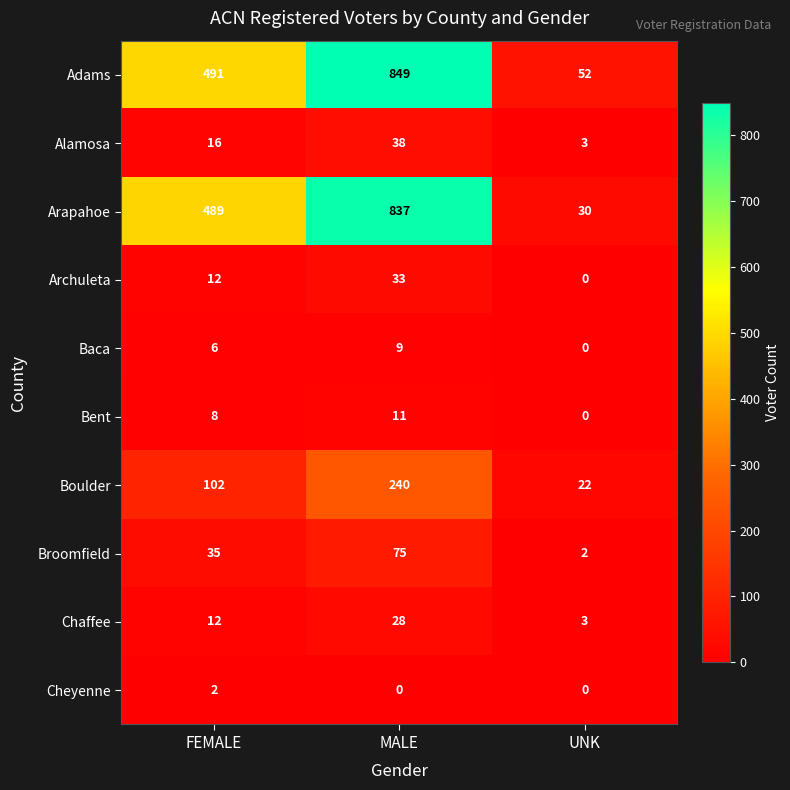

Which series has the largest range (max minus min)?

Arapahoe